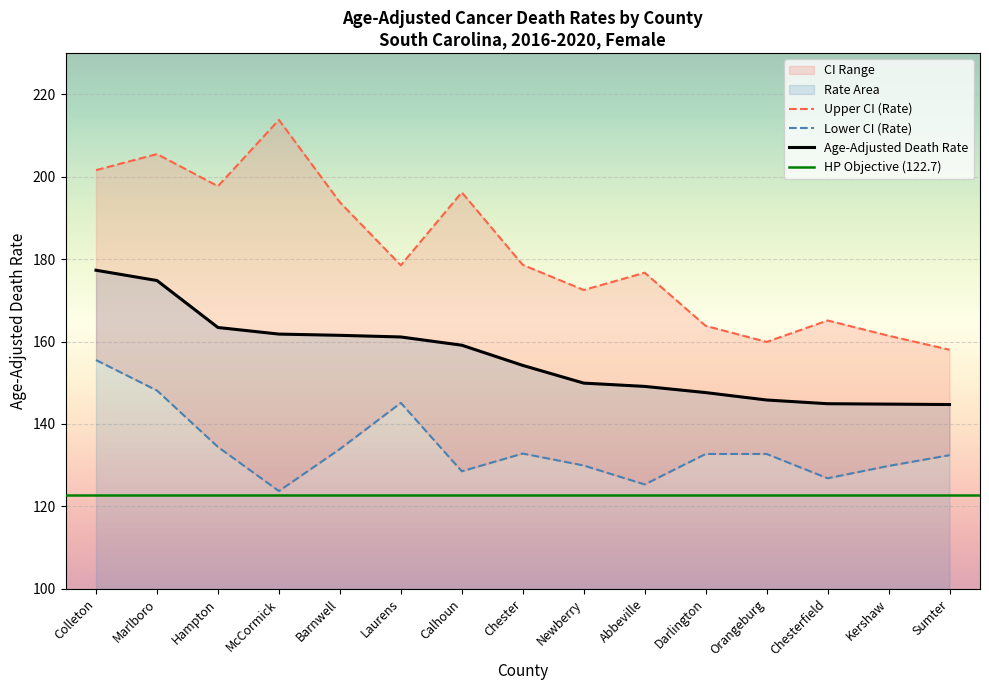

What is the sum of all Age-Adjusted Death Rate values?

2340.0